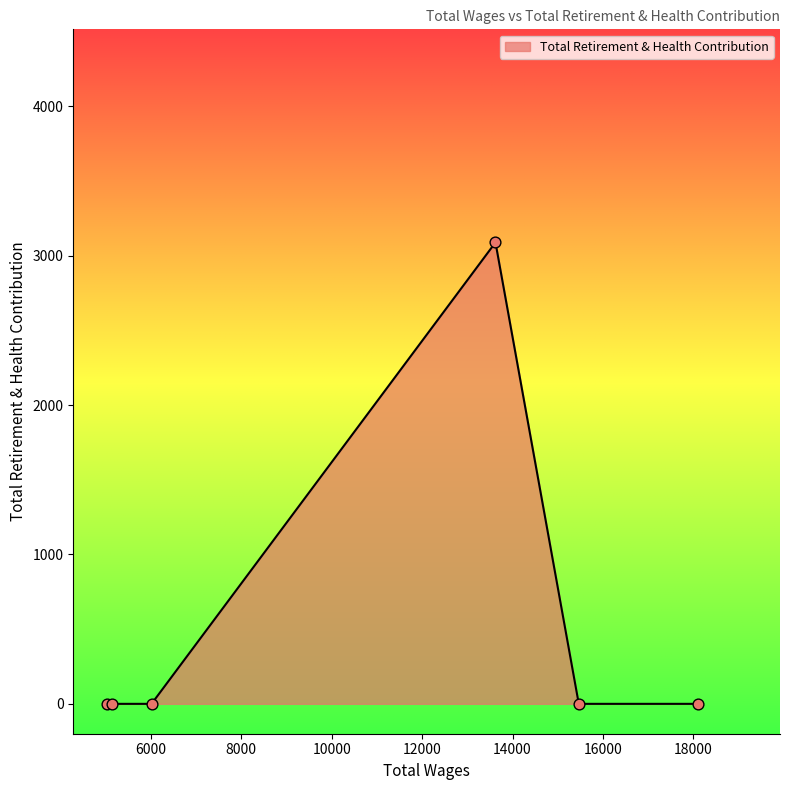

True or false: the data has more than 2 interior local peaks.

False